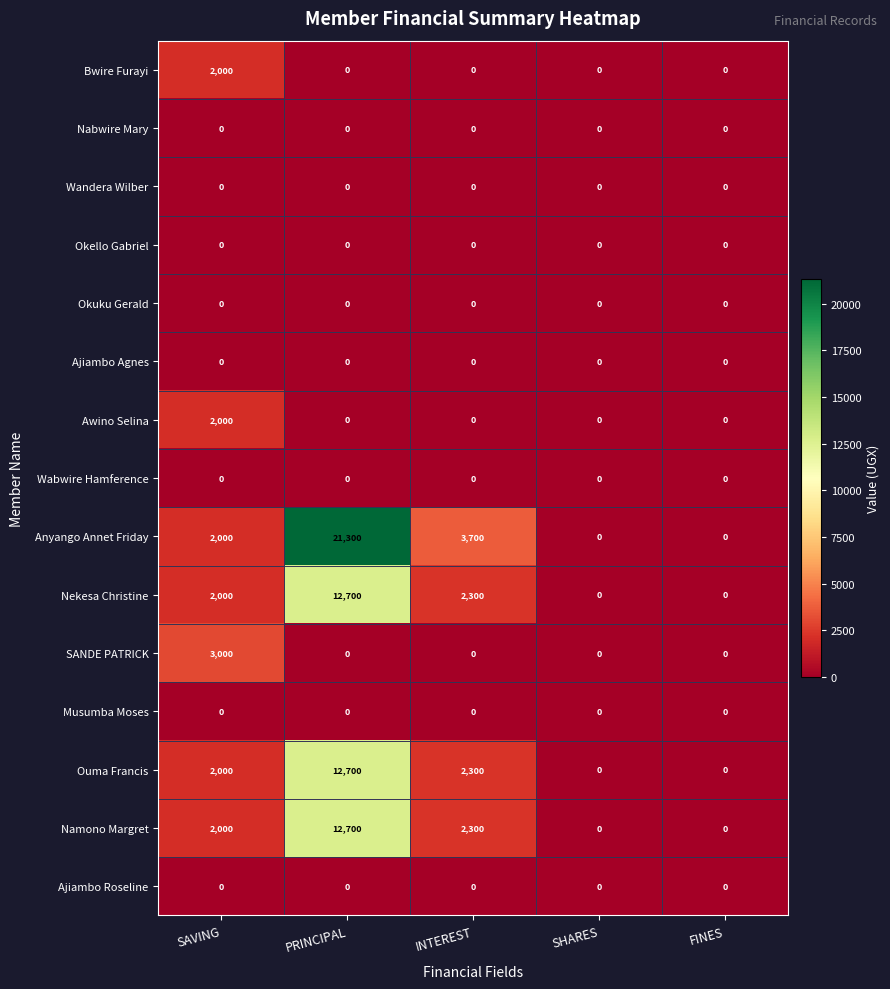

Which series has the widest spread of values?

Anyango Annet Friday